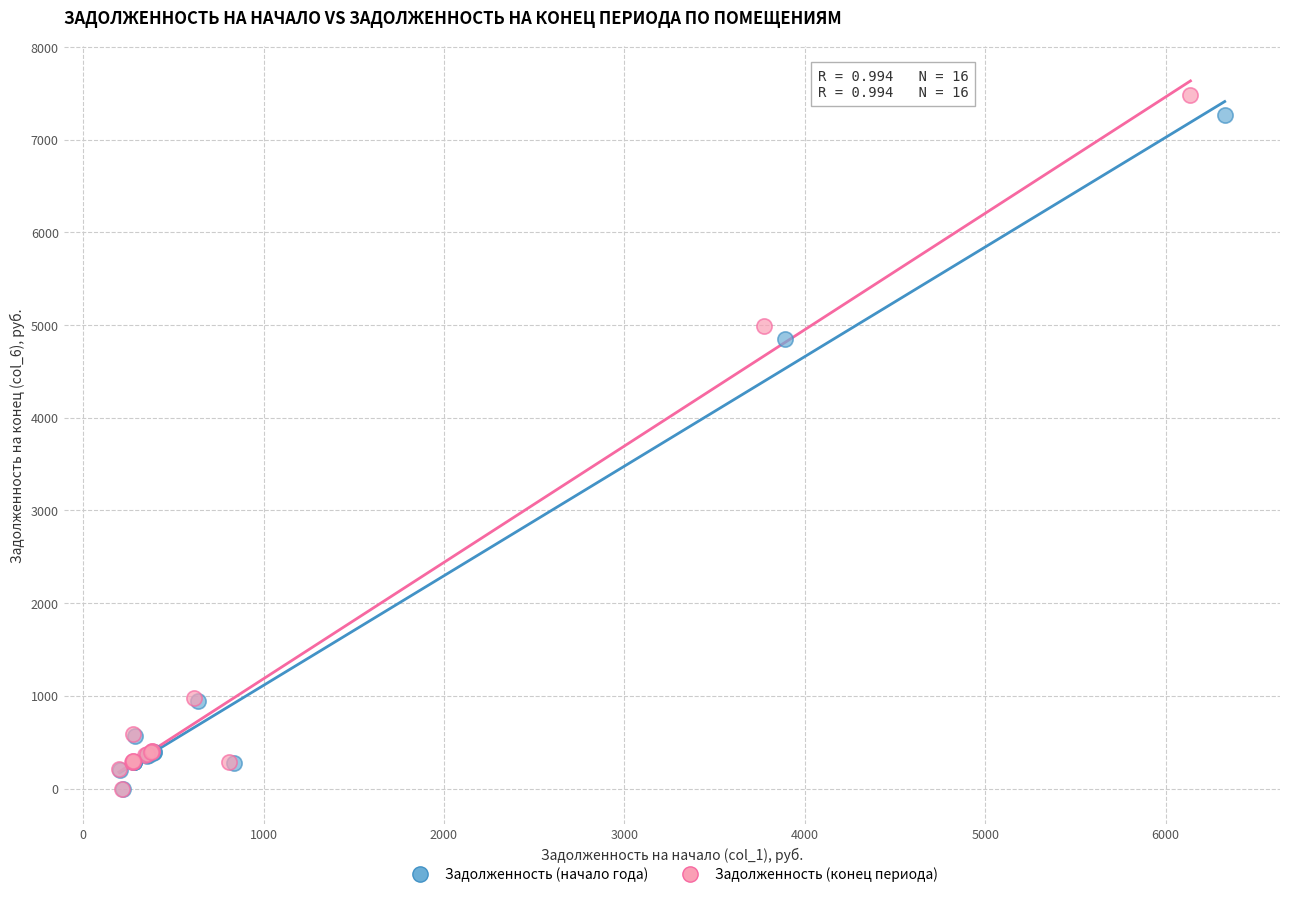

Which series has the largest Y range (max minus min)?

Задолженность (конец периода)